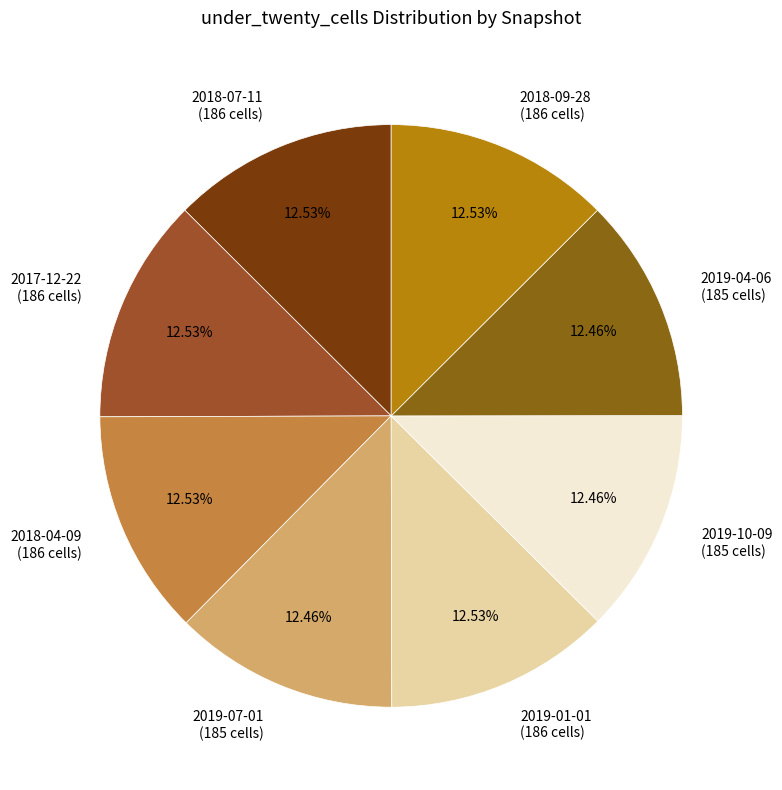

How many slices are in this pie chart?

8